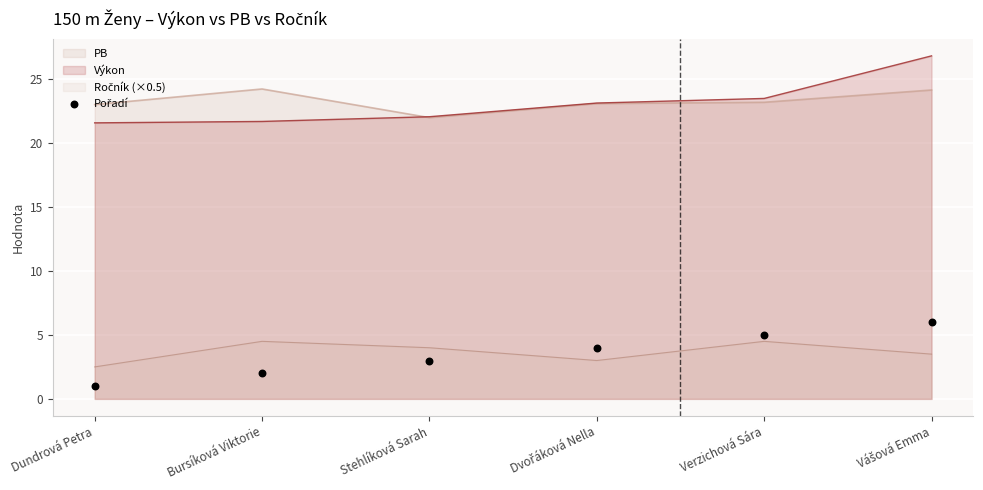

True or false: PB has a value of 40.5 at Dundrová Petra.

False